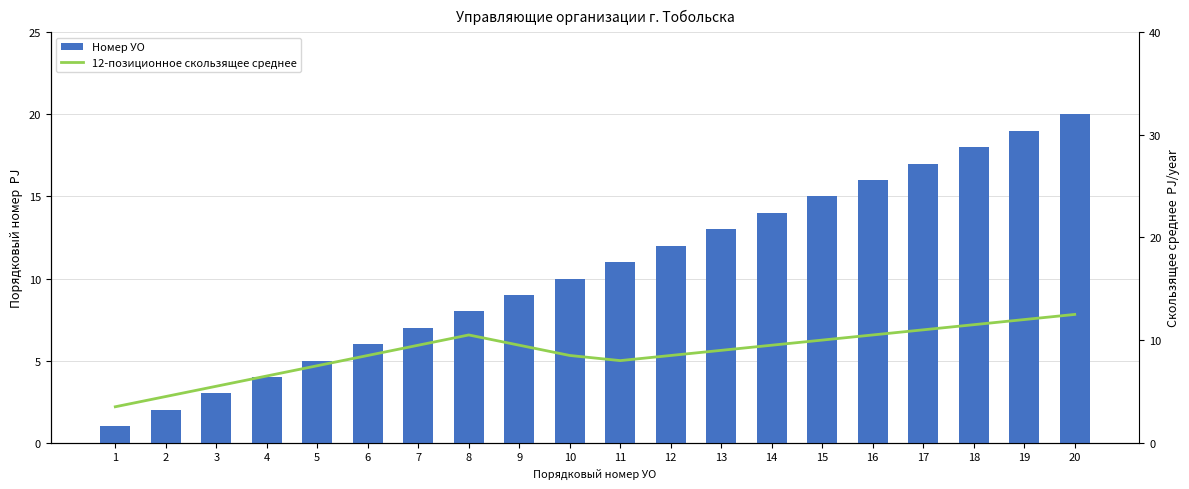

What is the sum of all Номер УО values?

210.0